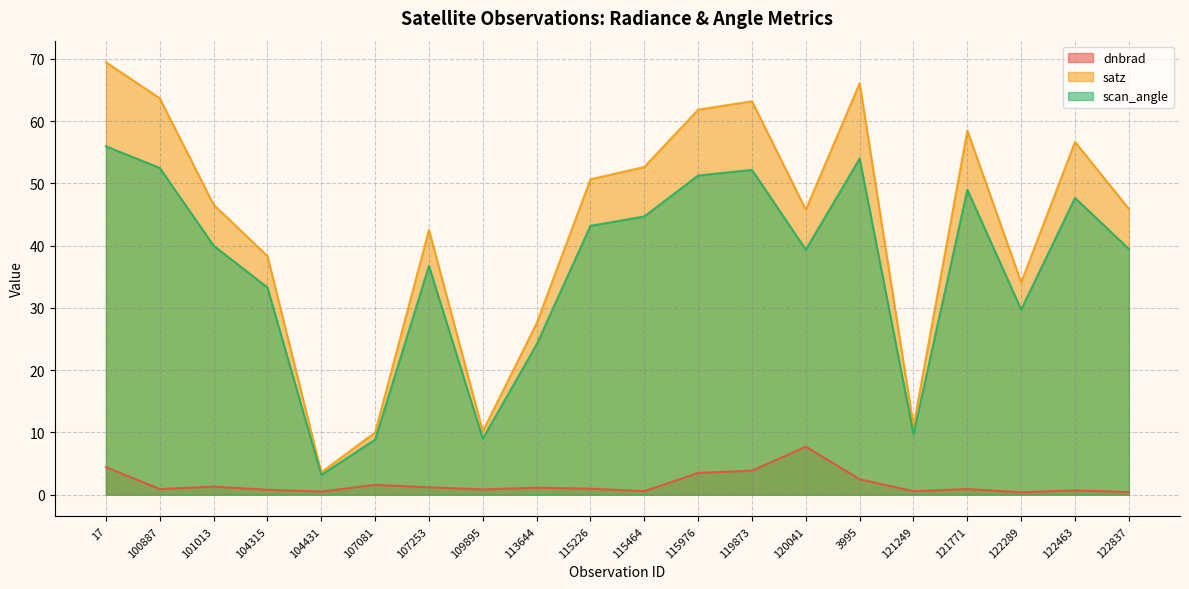

Where does the satz series first go above 46?

17